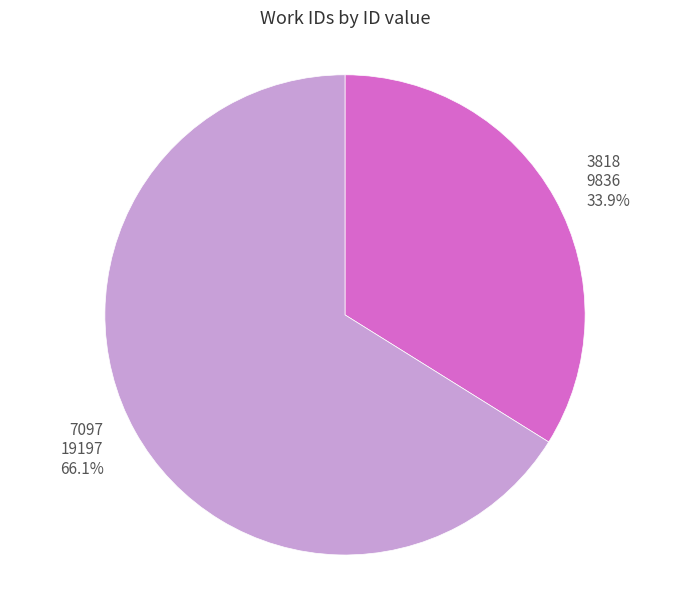

Is there a majority slice in this chart?

Yes